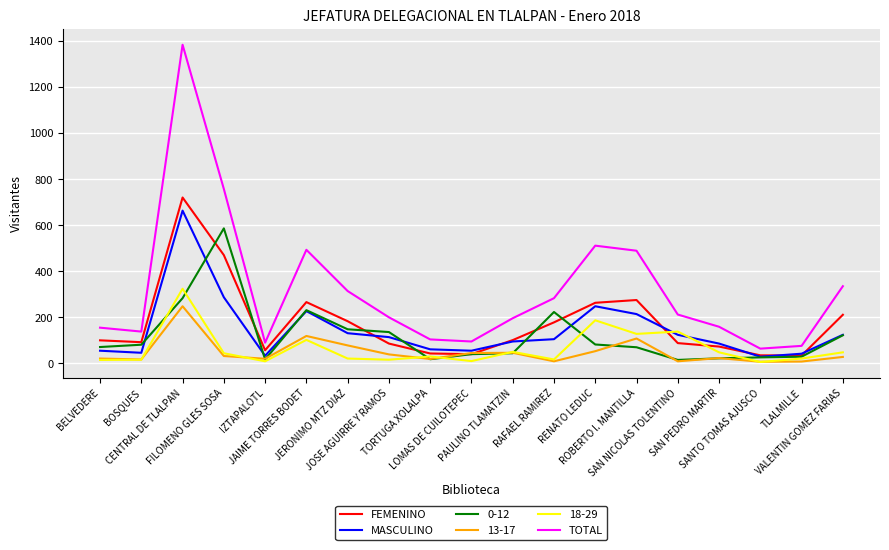

Does the chart have visible grid lines?

Yes